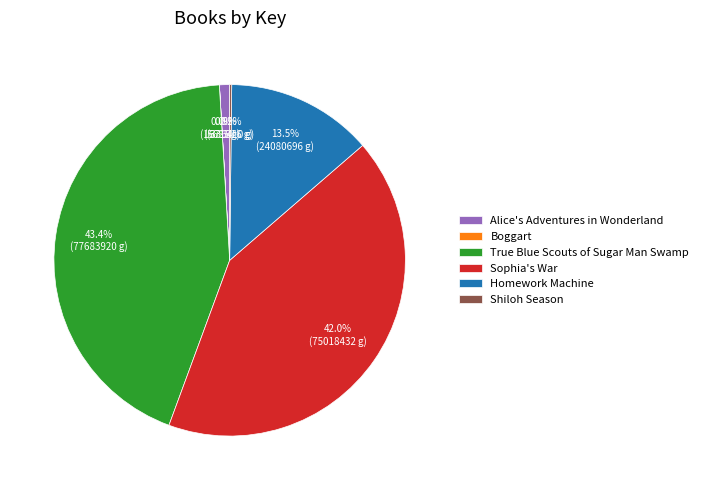

What is the largest slice in the pie chart?

True Blue Scouts of Sugar Man Swamp